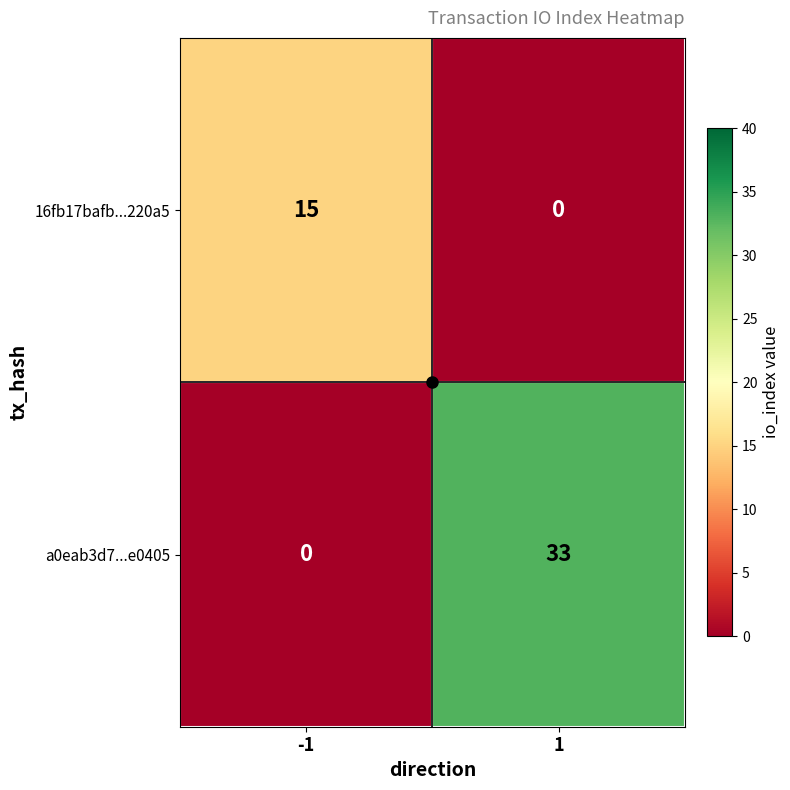

The a0eab3d7...e0405 series shows 0 at -1. True or false?

True